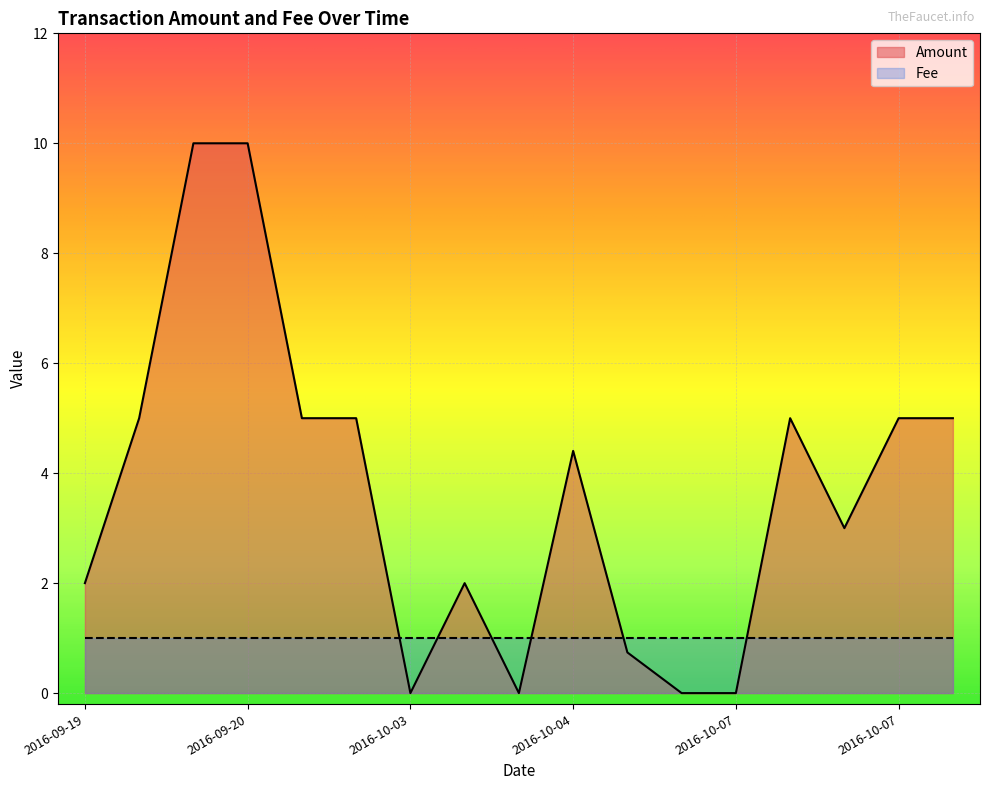

What are all the series names shown in the legend?

Amount, Fee